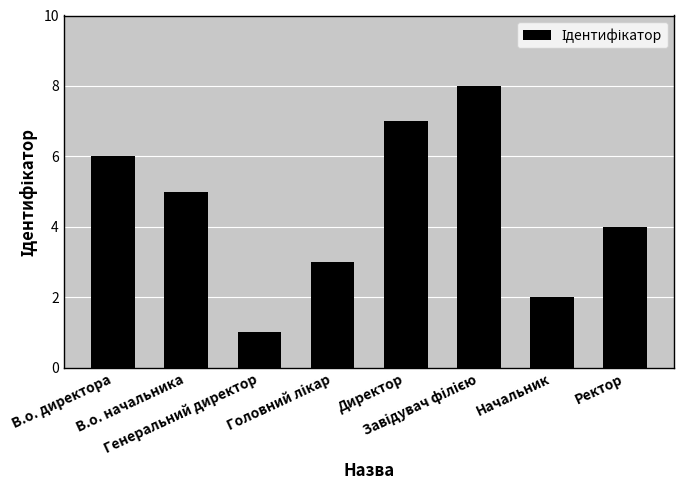

What is the greatest value displayed?

8